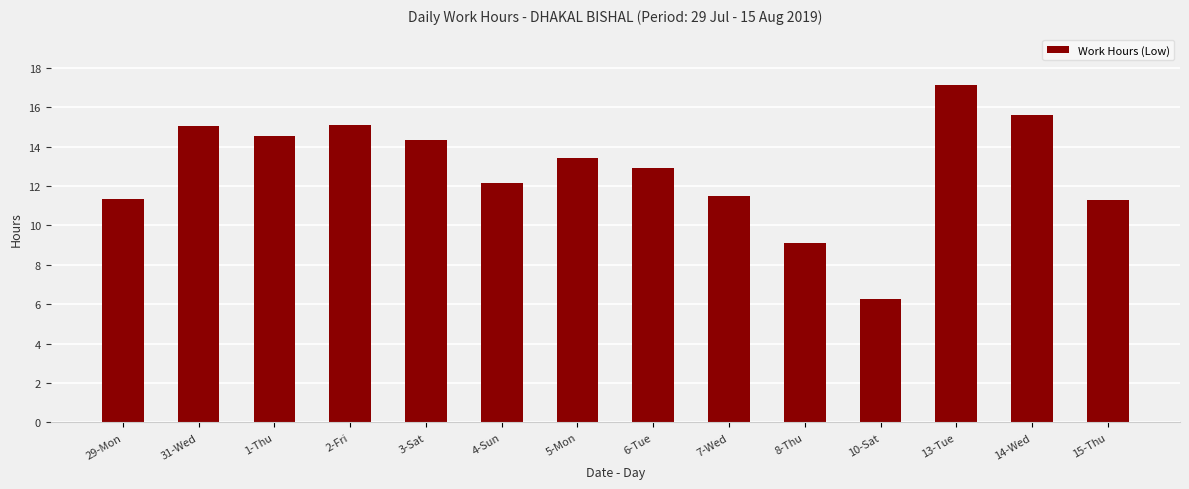

Which category has the highest value across all series?

13-Tue